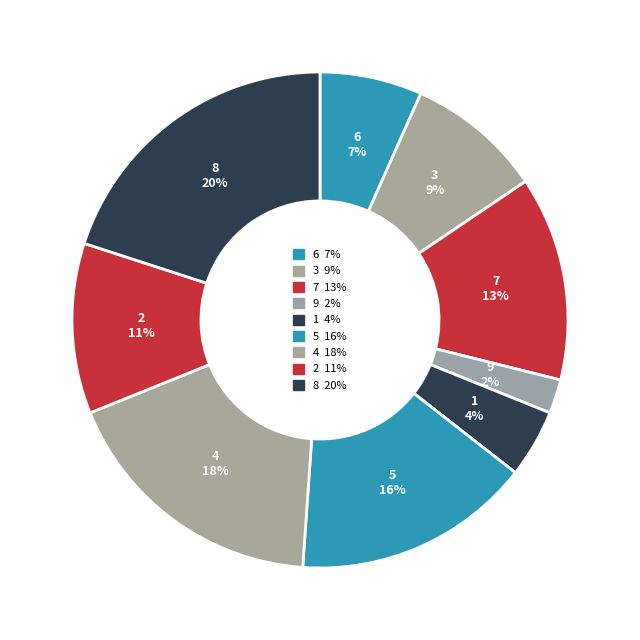

How many segments does this pie chart have?

9